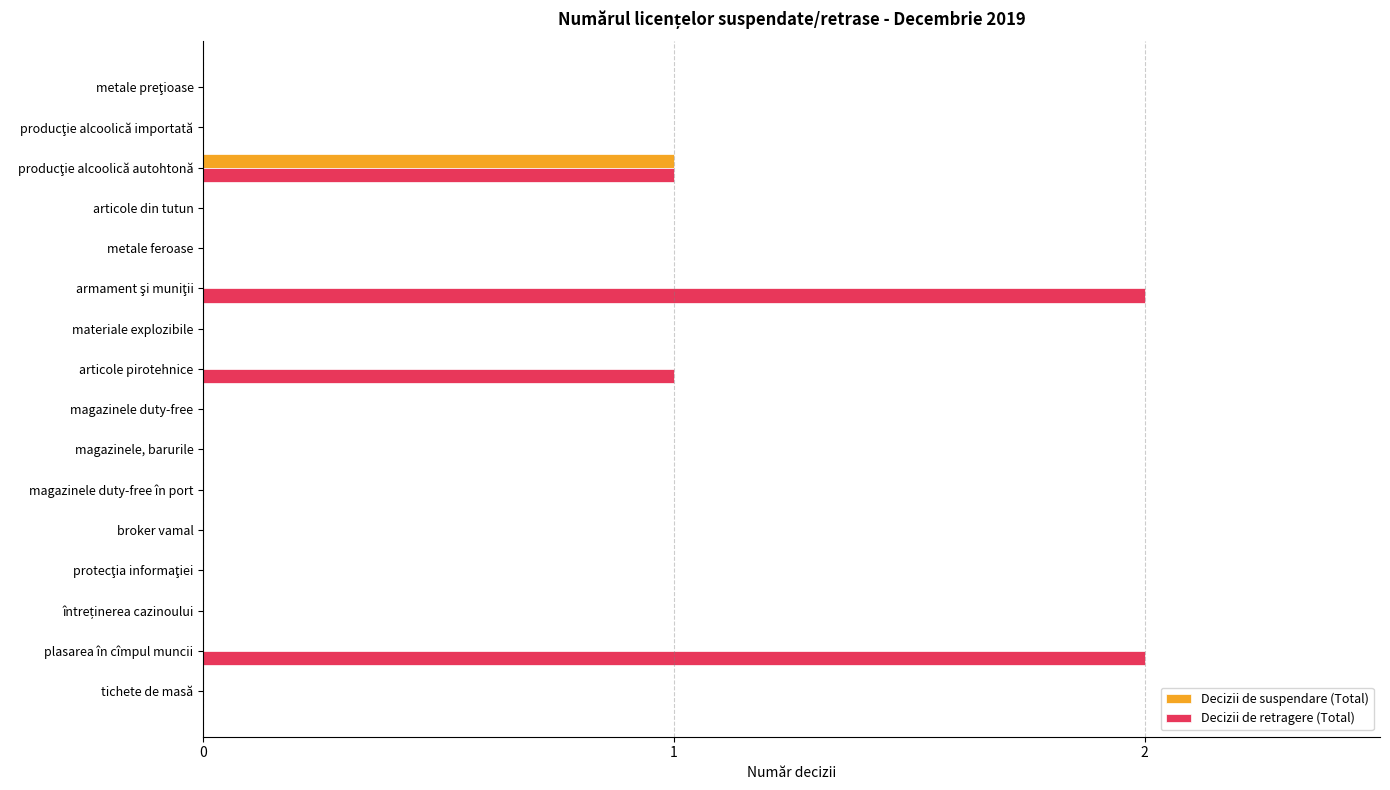

The Decizii de retragere (Total) series shows 1 at articole din tutun. True or false?

False